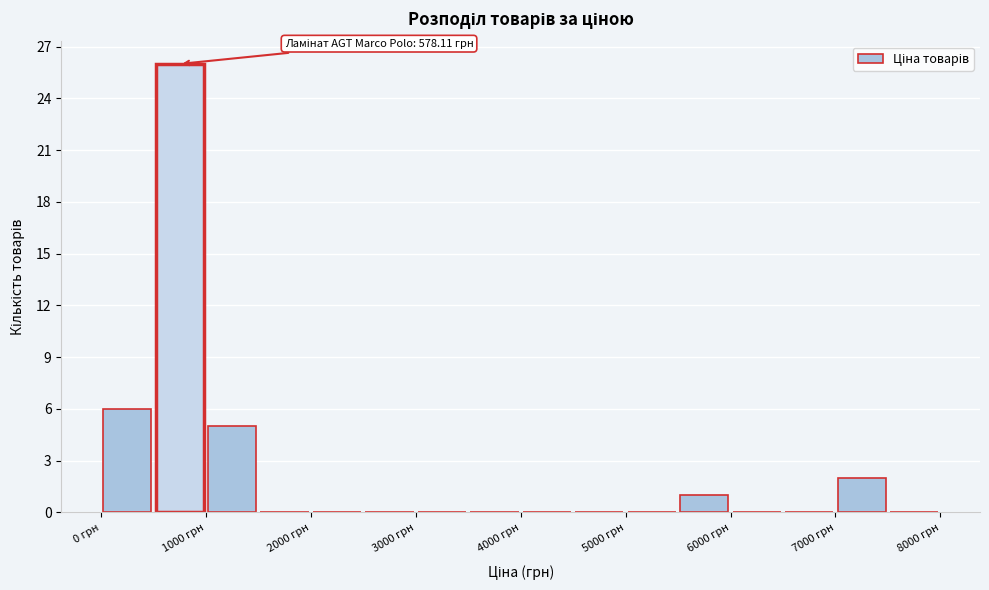

Which range on the x-axis has the tallest bar?

500 to 1000